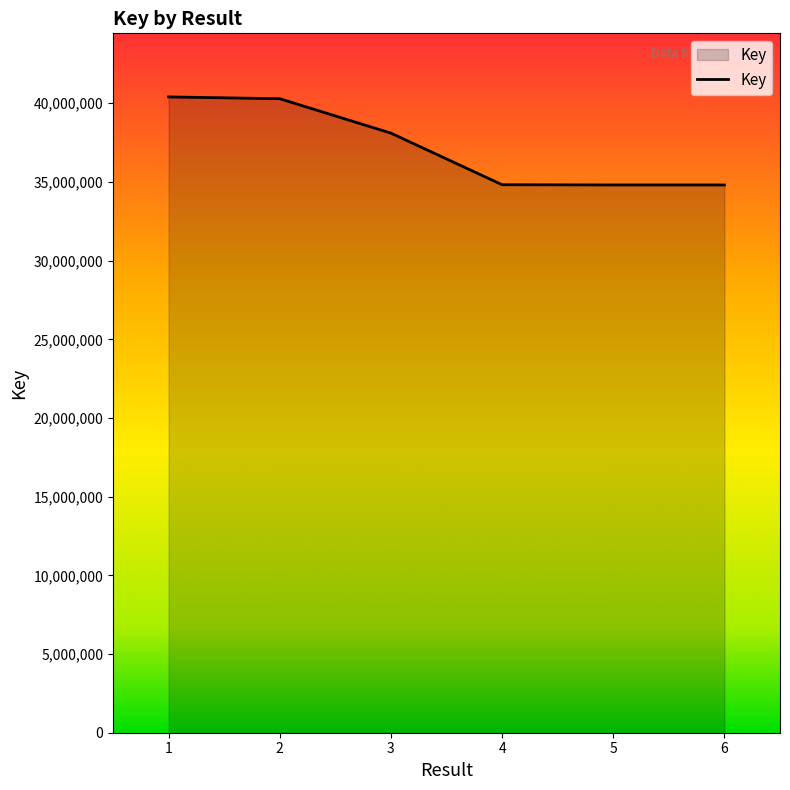

The chart shows a value of 34810178 at 6. True or false?

True